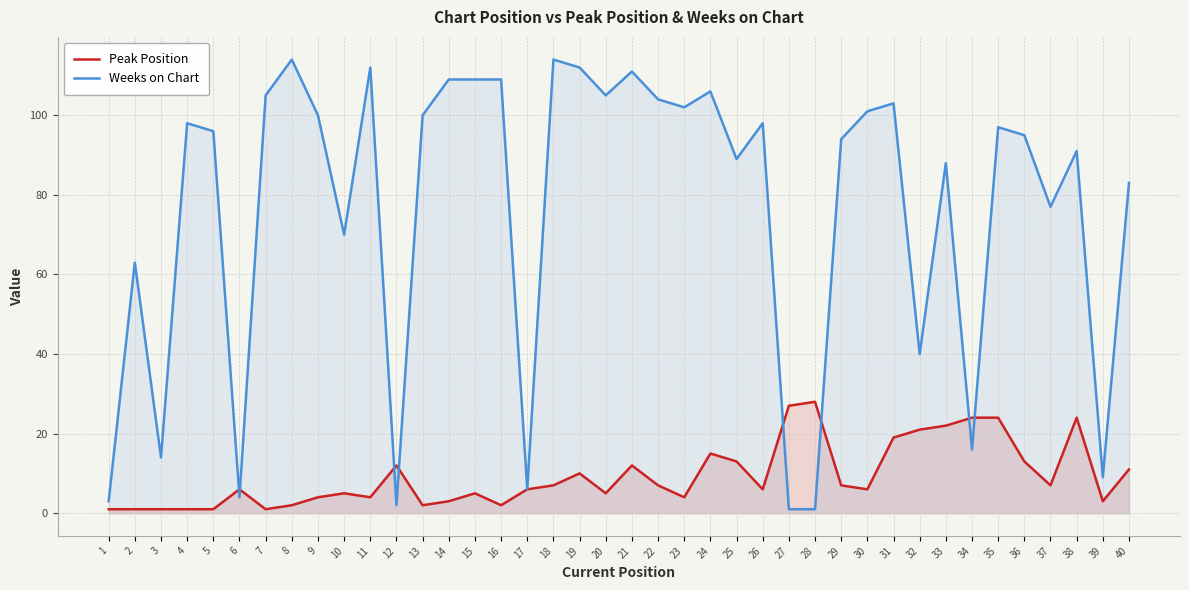

What is the difference between the second highest and minimum values in the Peak Position series?

26